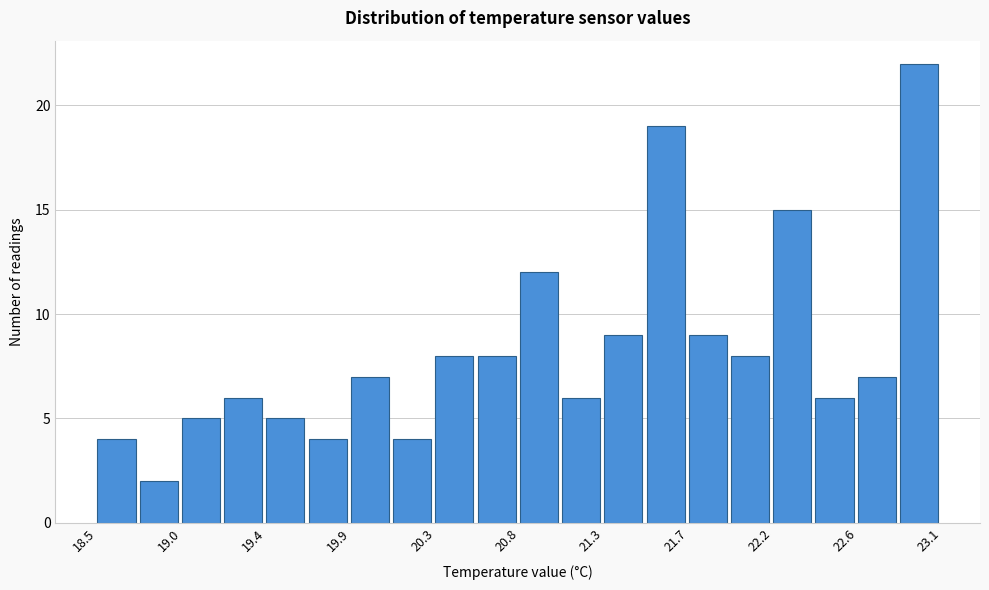

Reading left to right, transcribe this chart: for each bar, give the range it covers on the x-axis and its height. Neither the bar edges nor the heights are printed on the chart, so give them approximately, as read against the axes.

18.50 to 18.73: 4
18.73 to 18.96: 2
18.96 to 19.19: 5
19.19 to 19.42: 6
19.42 to 19.65: 5
19.65 to 19.88: 4
19.88 to 20.11: 7
20.11 to 20.34: 4
20.34 to 20.57: 8
20.57 to 20.80: 8
20.80 to 21.03: 12
21.03 to 21.26: 6
21.26 to 21.49: 9
21.49 to 21.72: 19
21.72 to 21.95: 9
21.95 to 22.18: 8
22.18 to 22.41: 15
22.41 to 22.64: 6
22.64 to 22.87: 7
22.87 to 23.10: 22